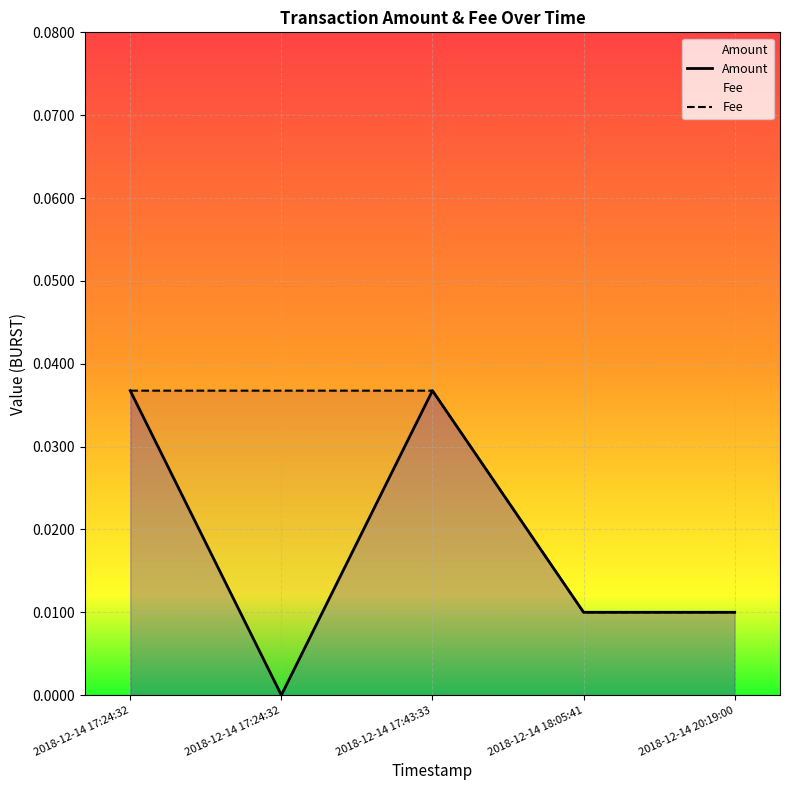

Rank the series by their maximum value, from highest to lowest.

Amount, Fee